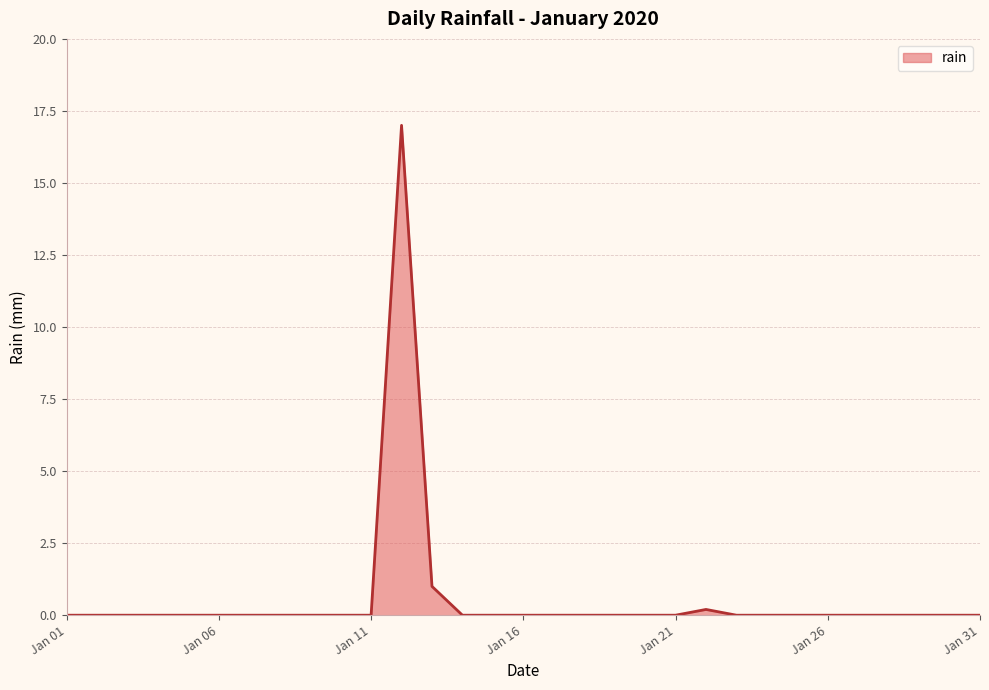

Count the number of data series in this chart.

1